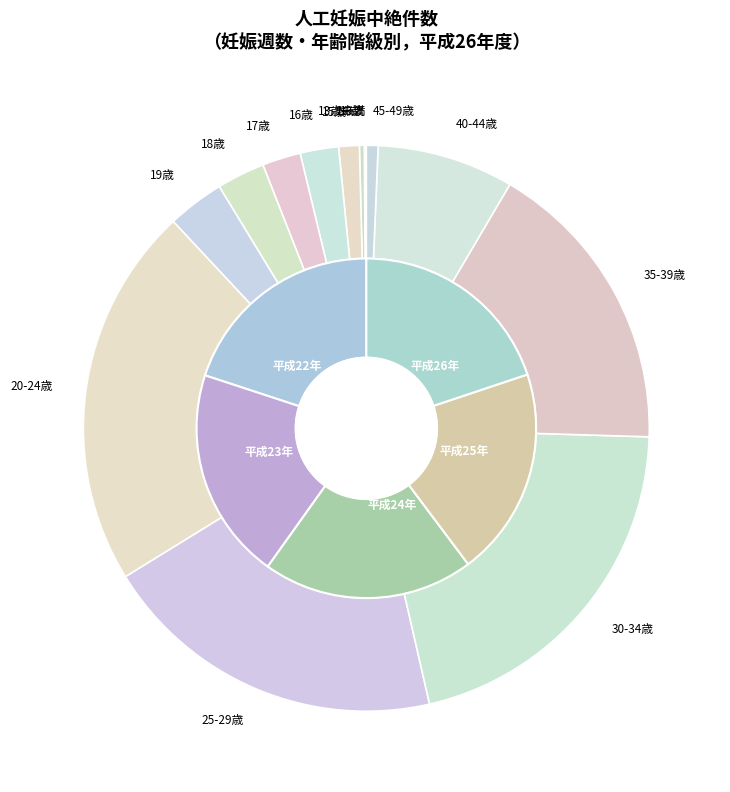

Is it true that 平成26年 is 21% of the pie?

True